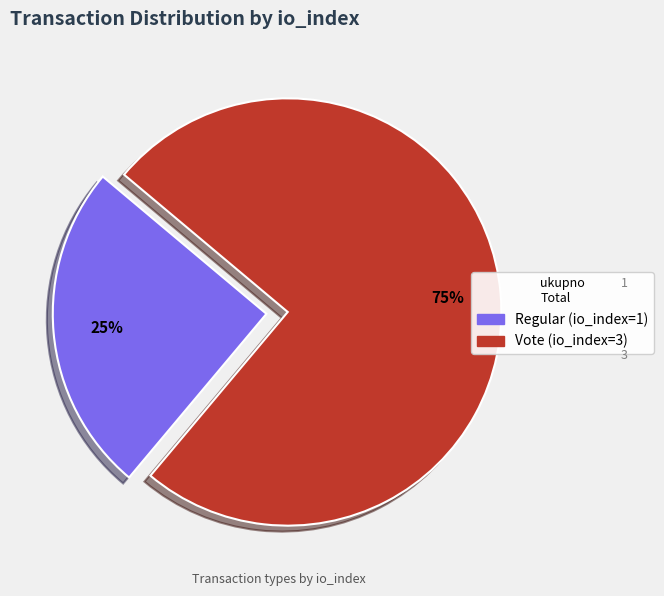

What is the majority slice?

Vote (io_index=3)